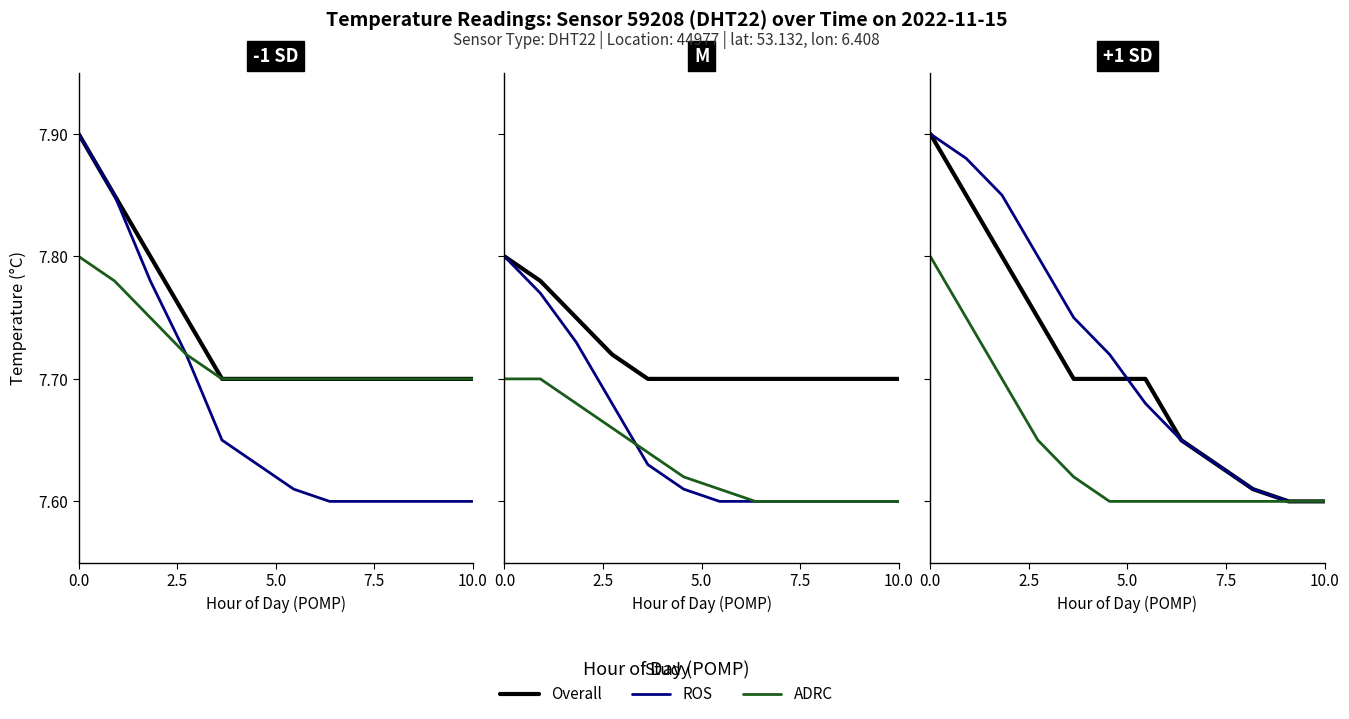

How many data points does each series have?

12